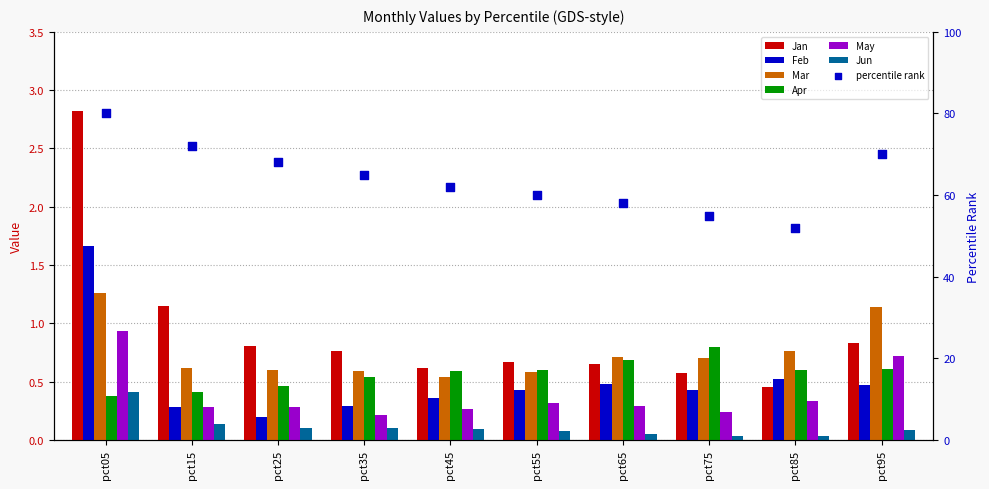

Which series has the largest Y range (max minus min)?

Jan